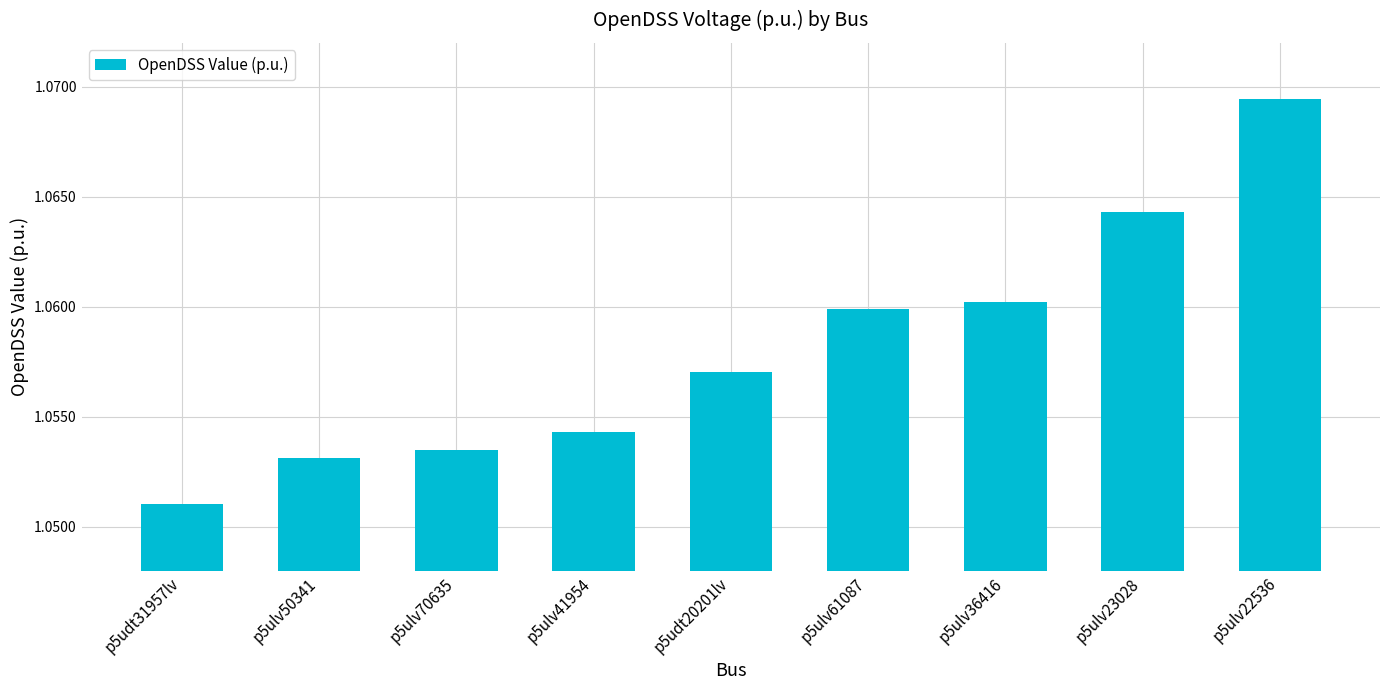

How many values are between 1 and 2?

9